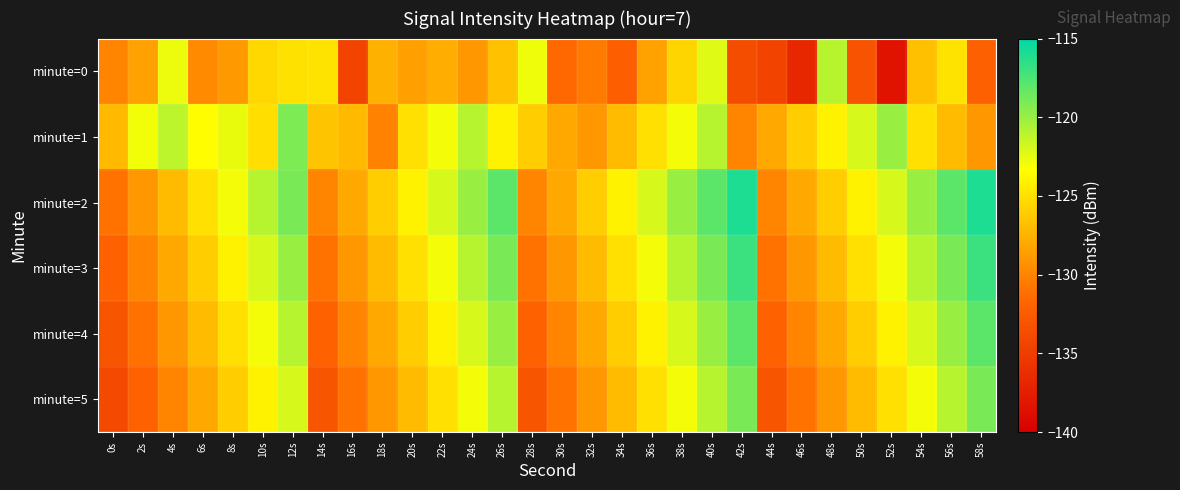

At which category is the sum across all series the highest?

40s